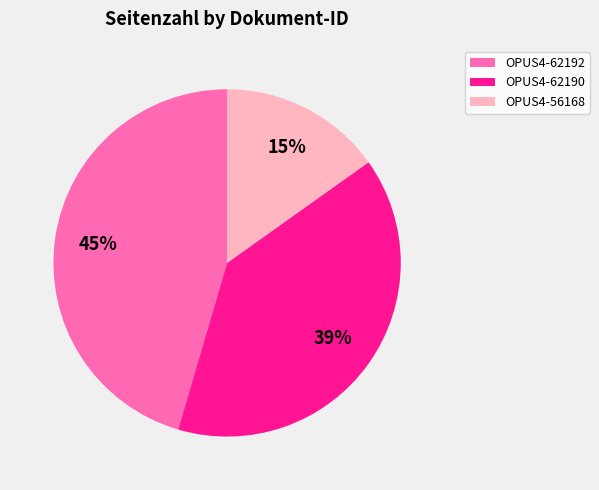

How many segments does this pie chart have?

3